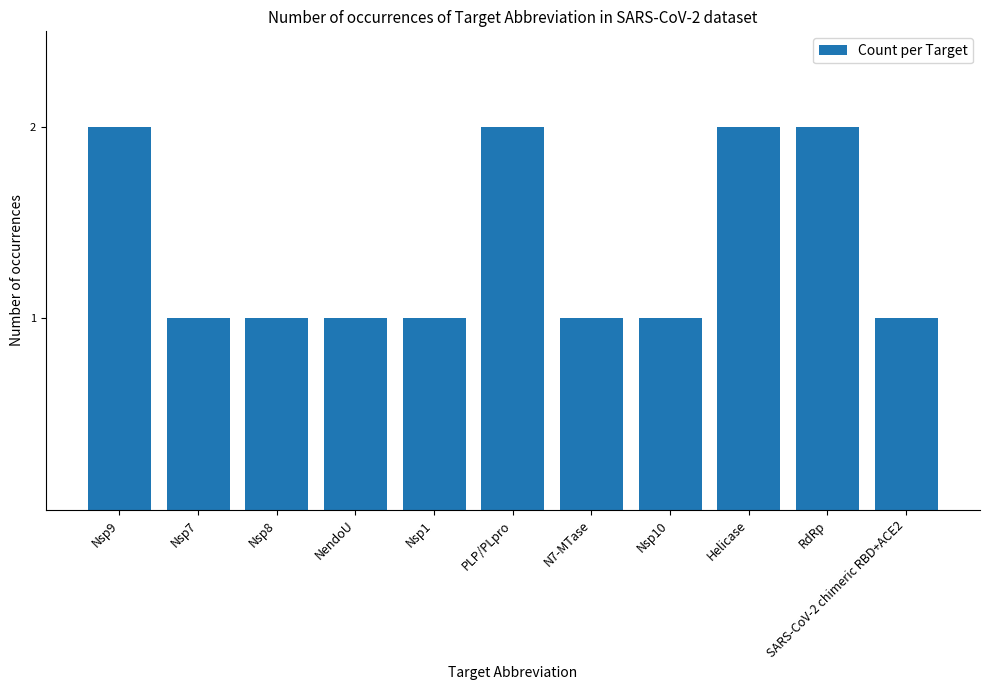

How many data points does each series have?

11